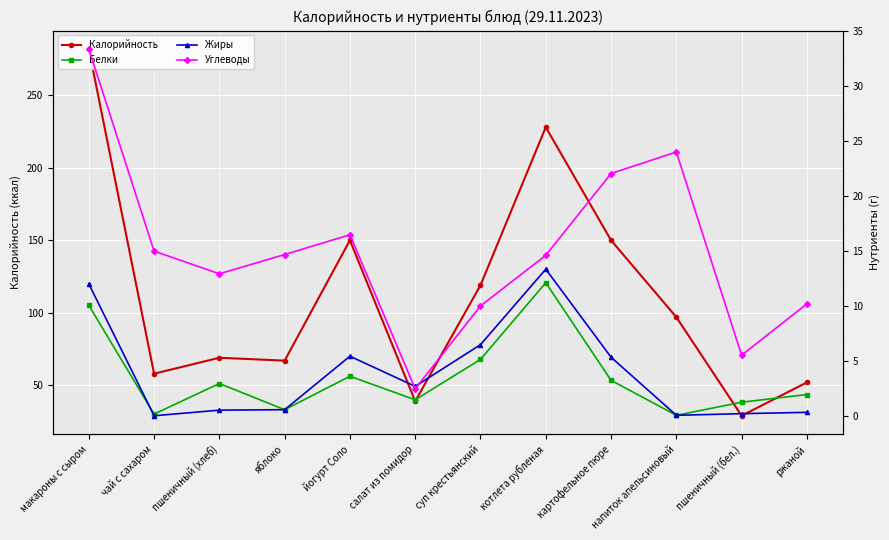

Count the number of data series in this chart.

4